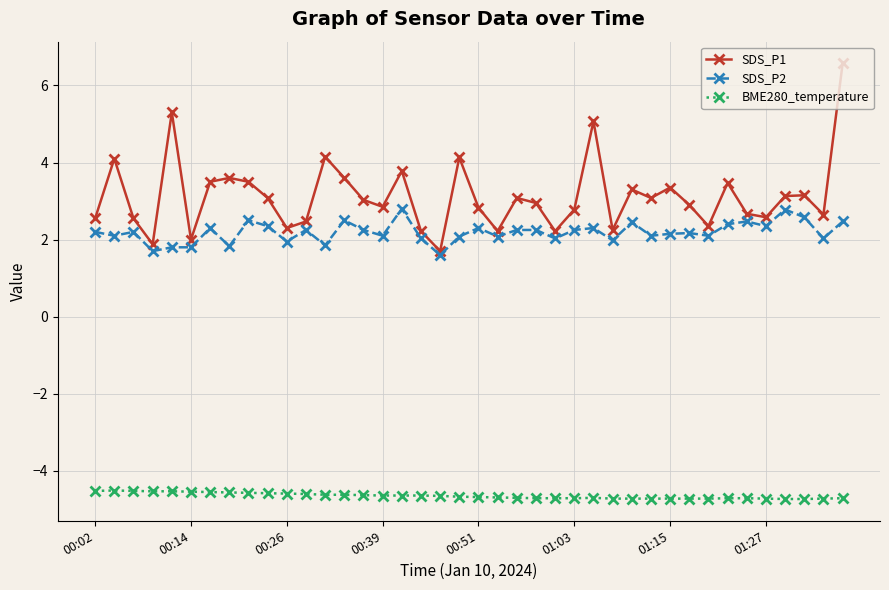

Which series has the widest spread of values?

SDS_P1